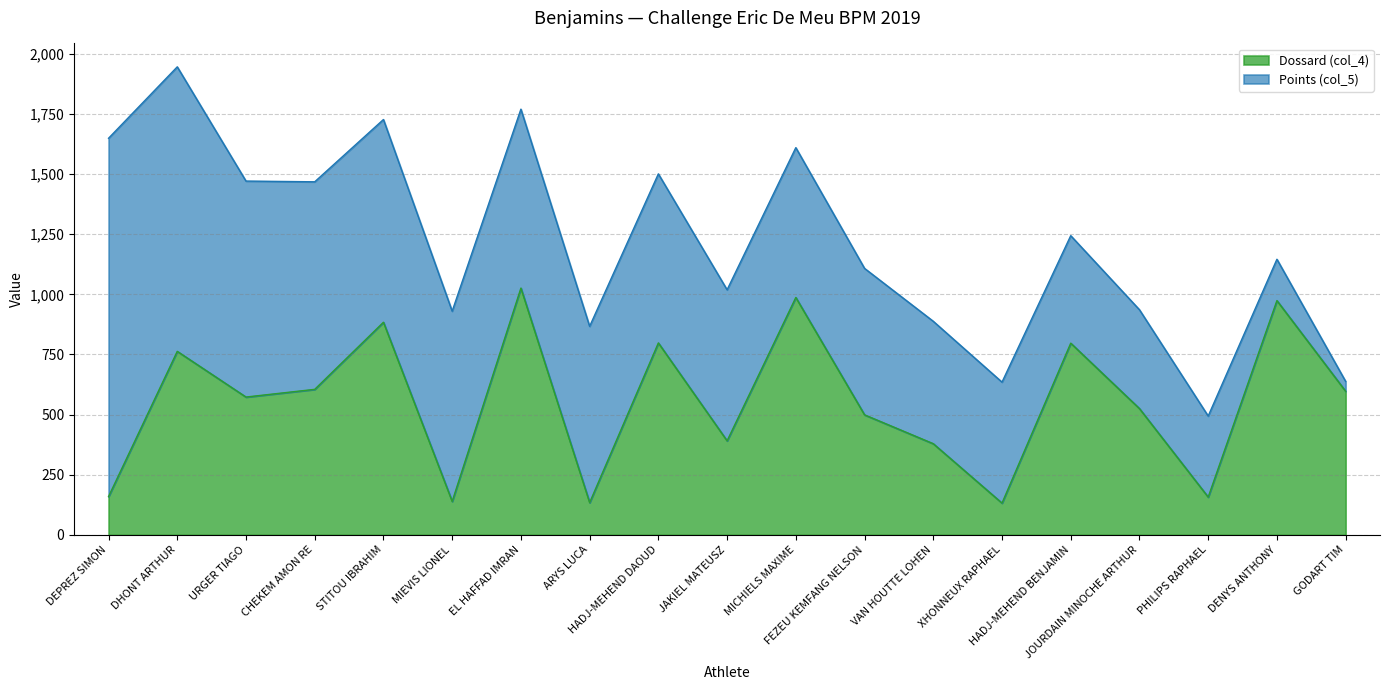

Between EL HAFFAD IMRAN and PHILIPS RAPHAEL, which is larger?

EL HAFFAD IMRAN